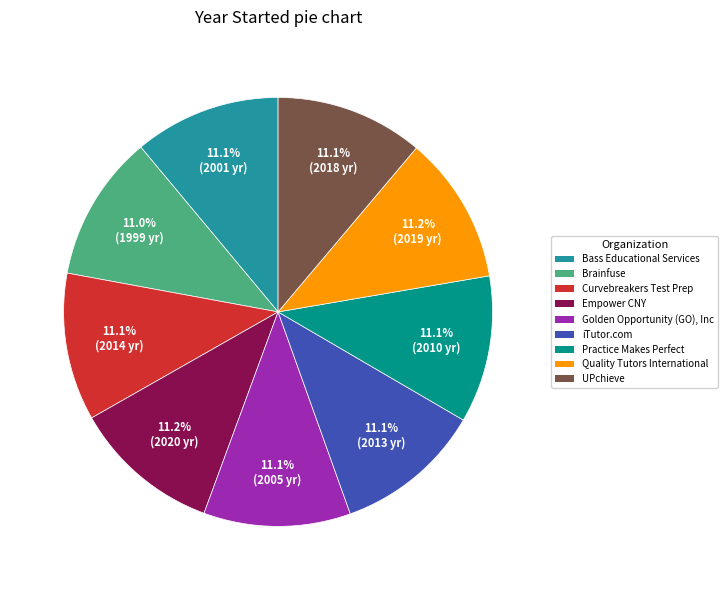

Approximately how many times larger is the value at Empower CNY compared to Practice Makes Perfect?

1.0